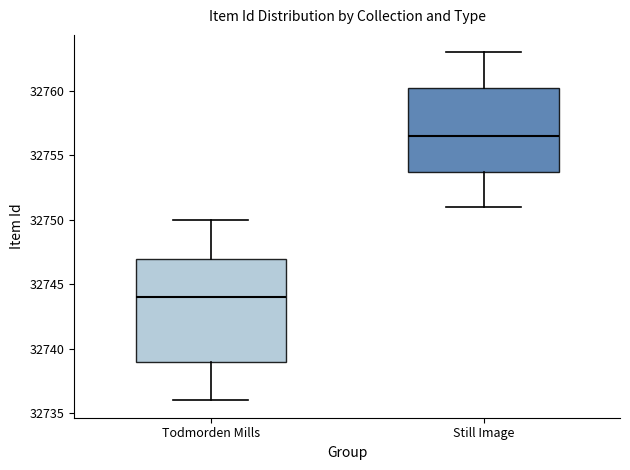

Which box's median line is the highest?

Still Image